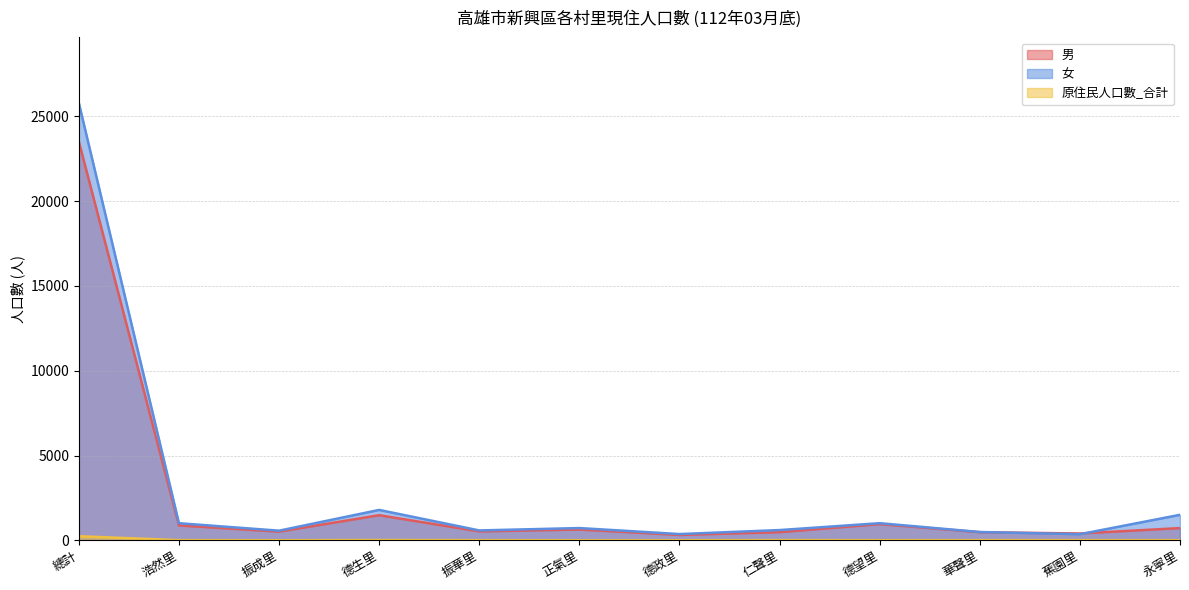

How many values in the 男 series are below 634?

6